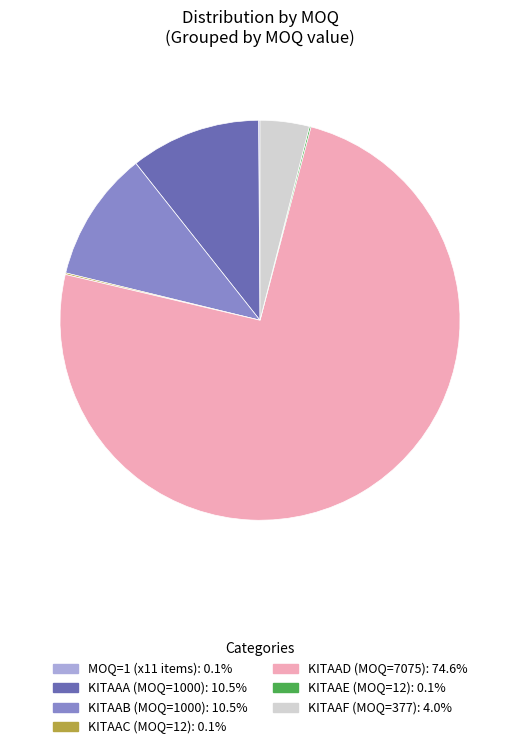

Is there any slice that represents more than half of the pie?

Yes